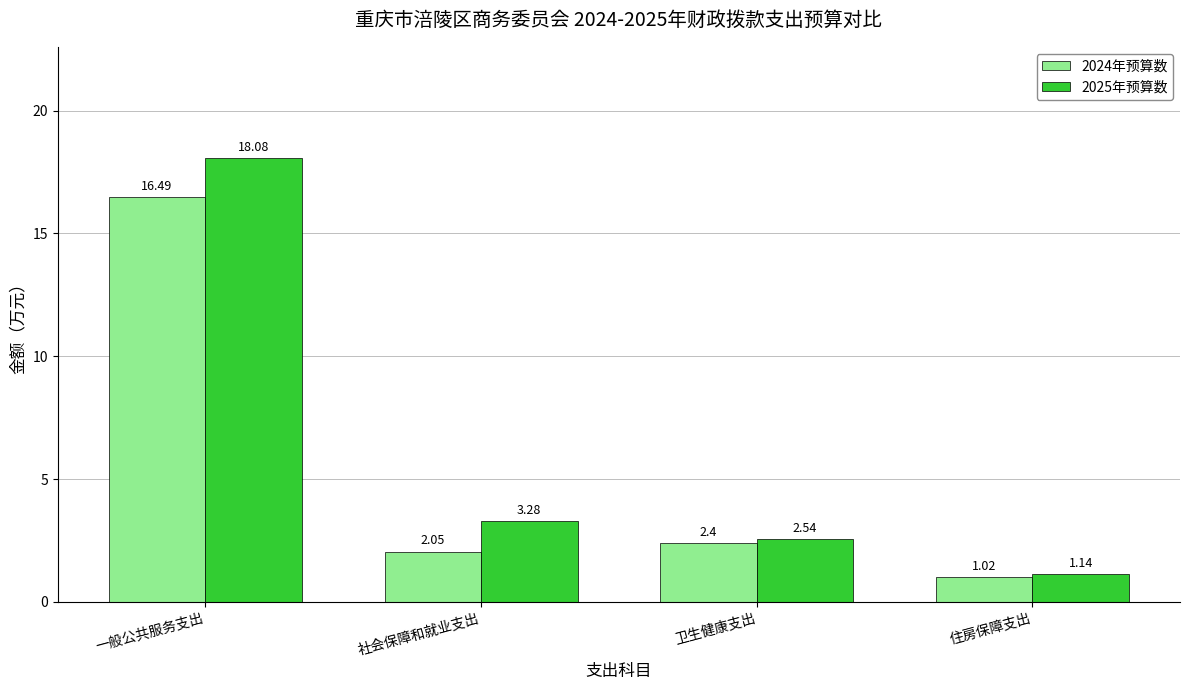

How many values in the 2024年预算数 series are below 2?

1